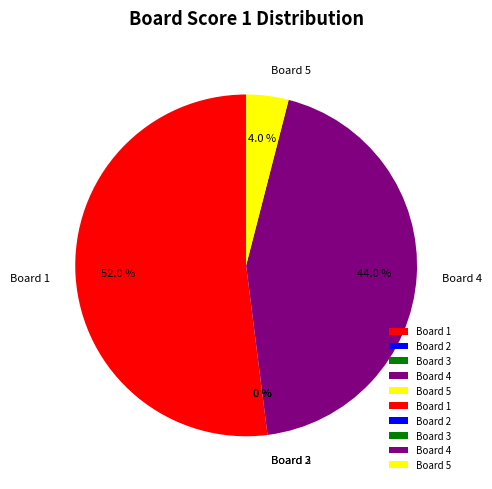

To the nearest percent, what portion does Board 5 represent?

4%